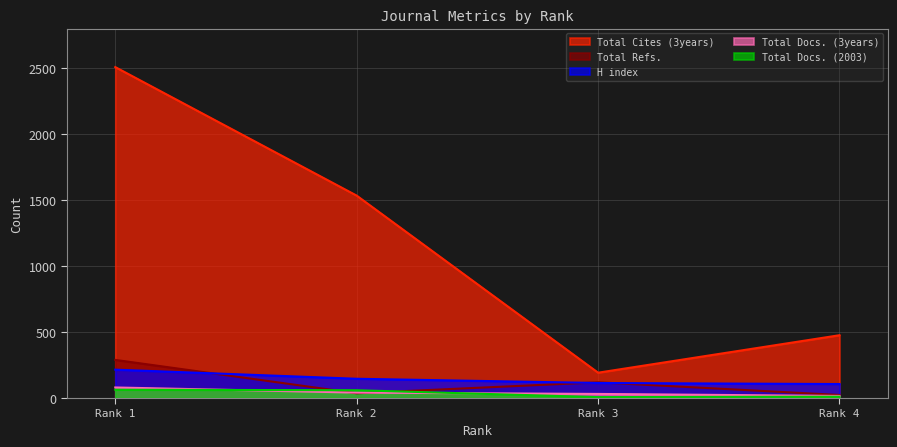

What is the spread (max minus min) of values at Rank 4?

466